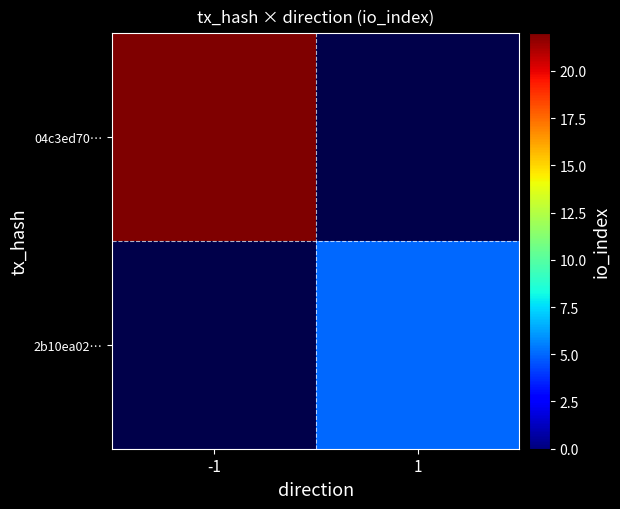

At which label does 2b10ea02… reach its minimum?

-1